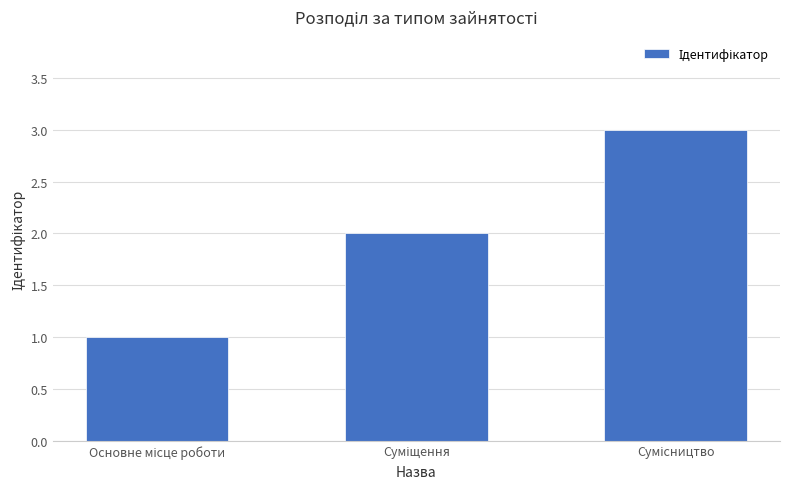

What is the maximum value shown in the chart?

3